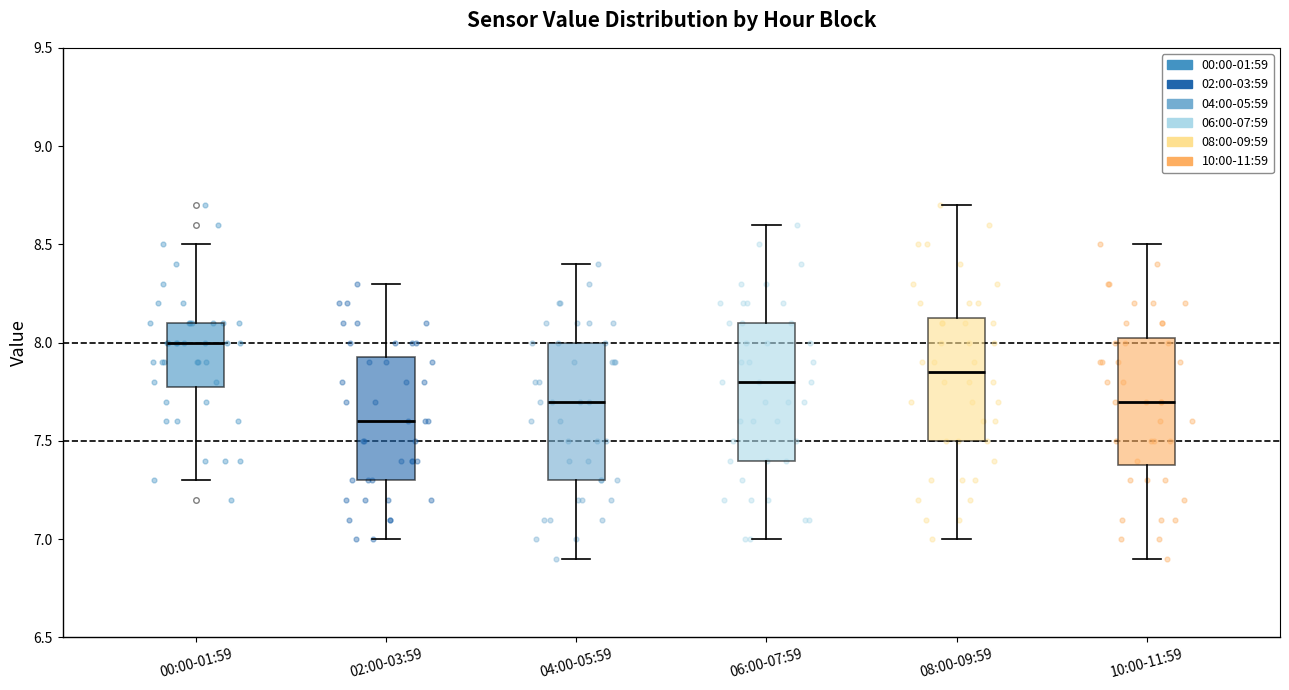

Where does the upper whisker of the box for 08:00-09:59 end on the y-axis? The values are not printed on the chart, so give them approximately, as read against the axis.

8.70